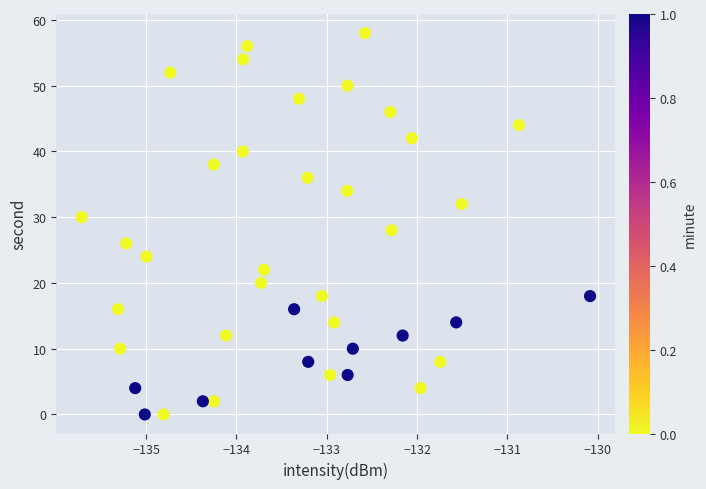

What is the range of Y values (max minus min)?

58